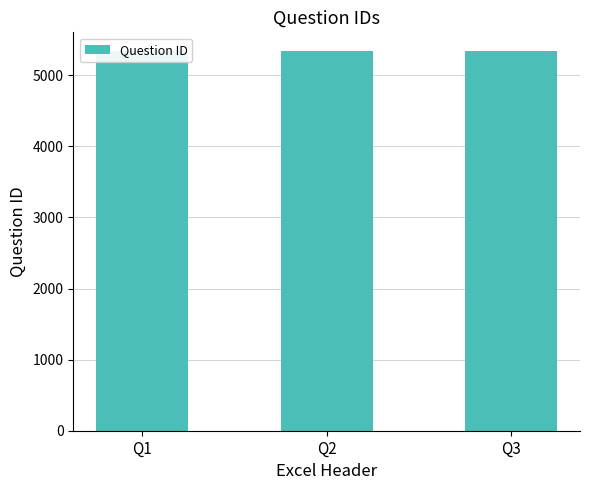

Is it true that the value at Q2 is 5336?

True